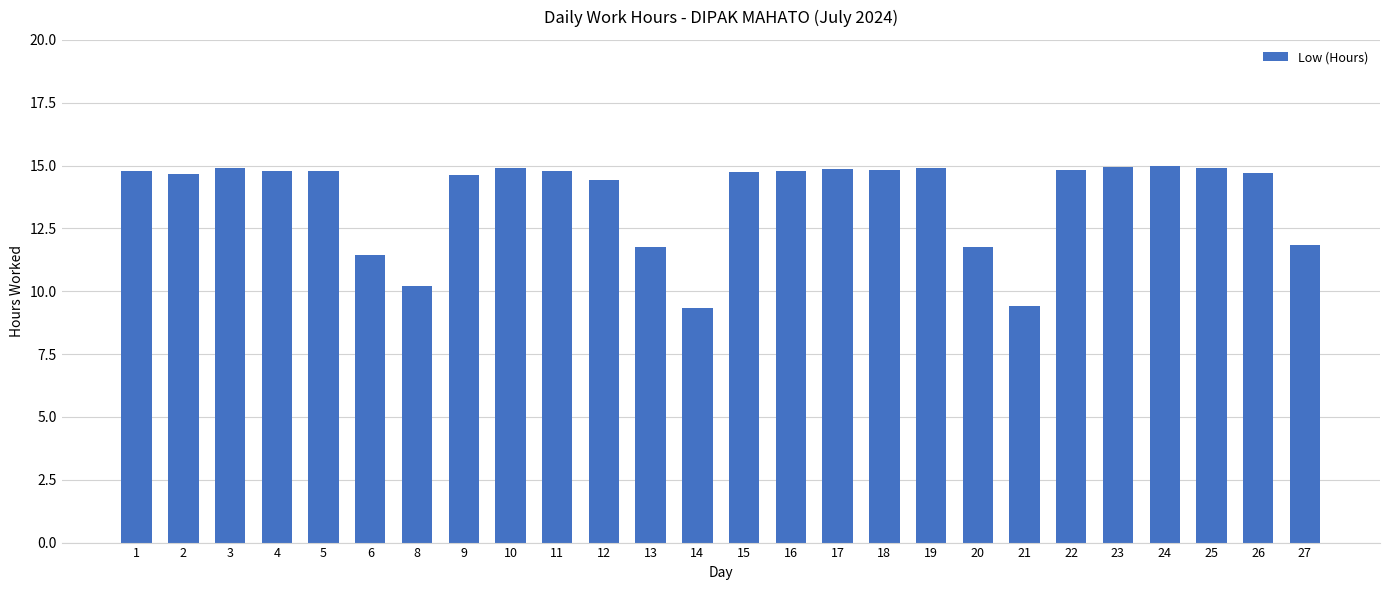

What is the sum of the values at 4 and 24?

29.8